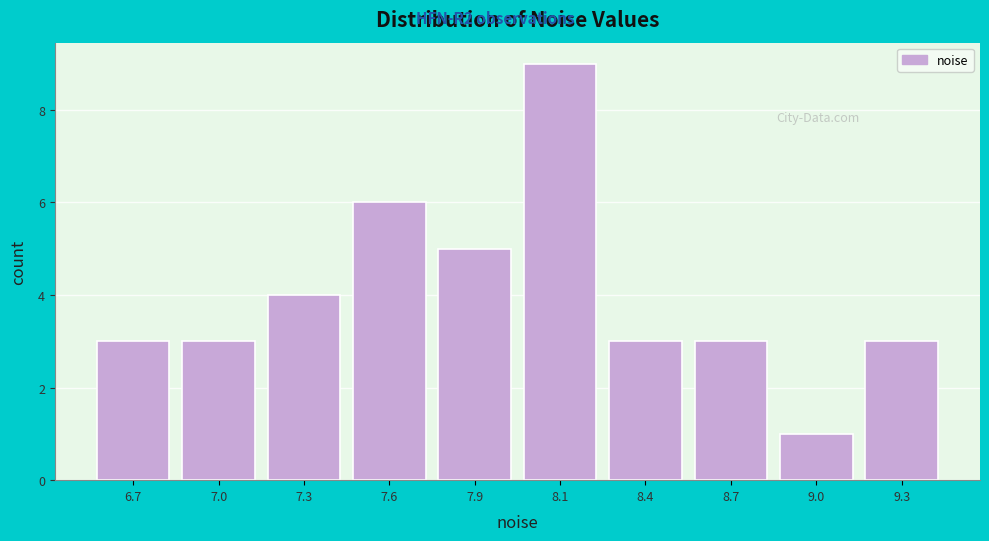

Reading left to right, list all the values displayed in this chart.

6.7=3	7.0=3	7.3=4	7.6=6	7.9=5	8.1=9	8.4=3	8.7=3	9.0=1	9.3=3